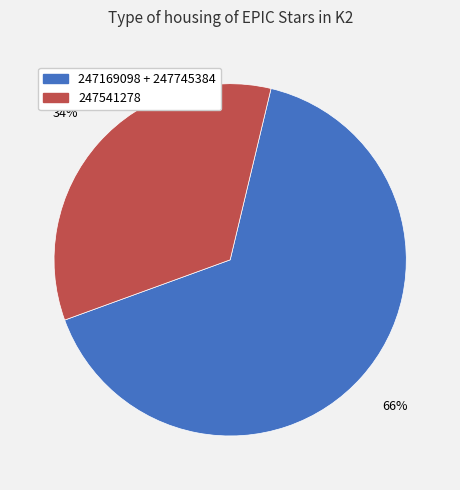

Does any single category account for the majority?

Yes